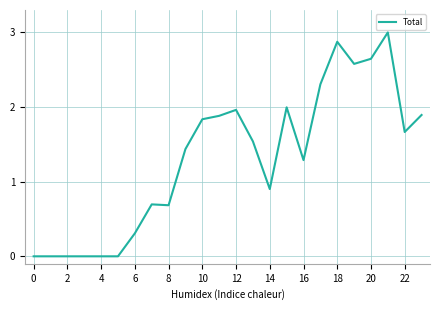

What is the difference between the maximum and minimum values?

3.0